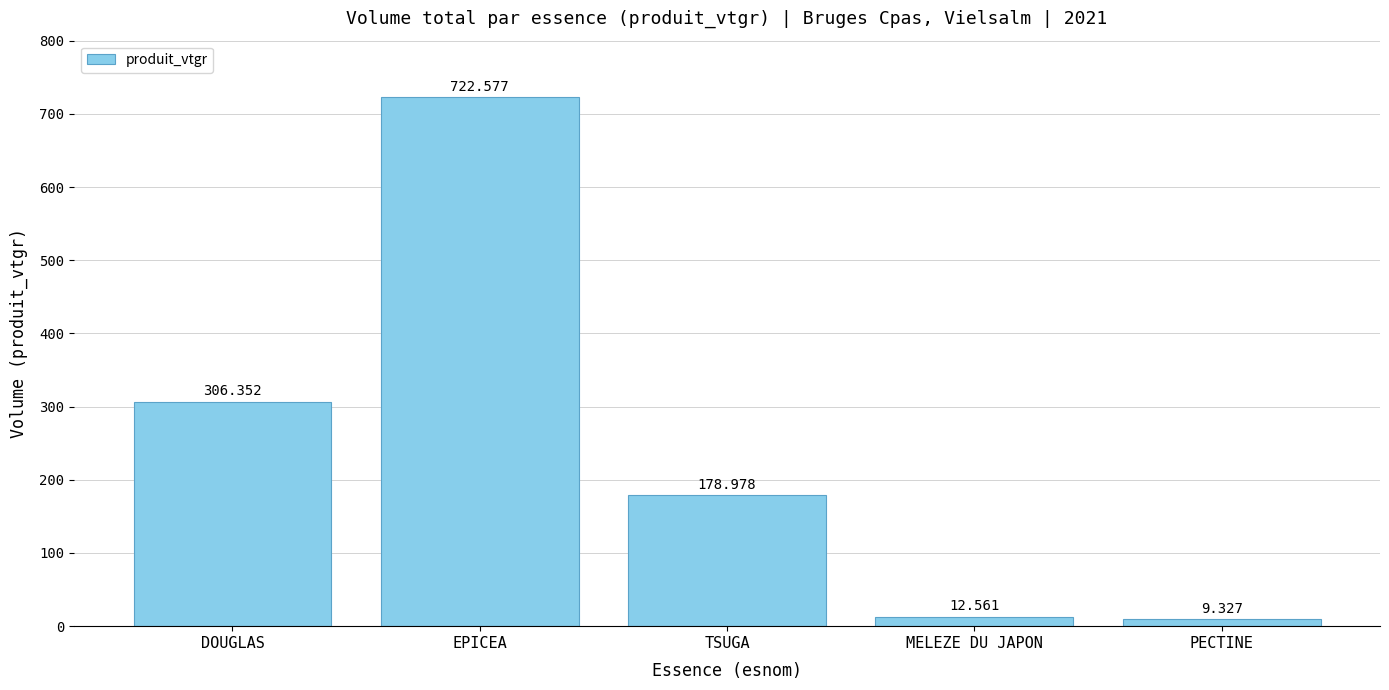

The chart shows a value of 535.7 at DOUGLAS. True or false?

False